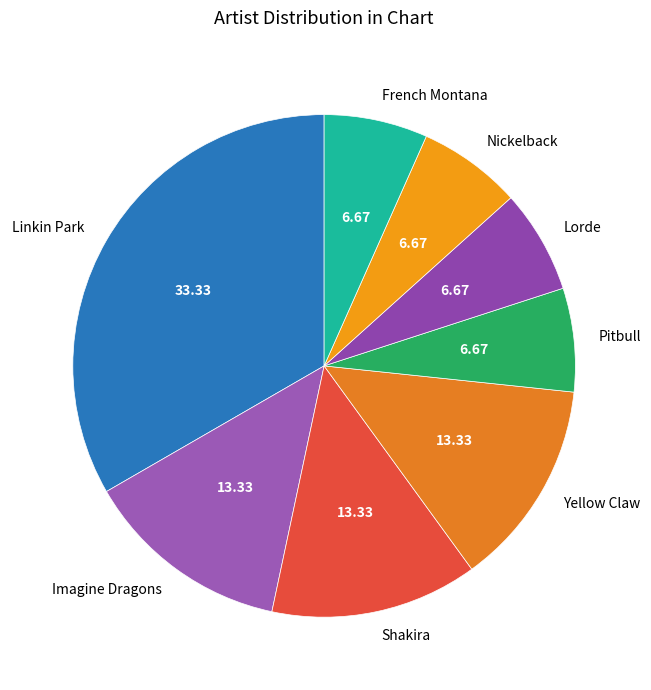

Which slice is the largest?

Linkin Park